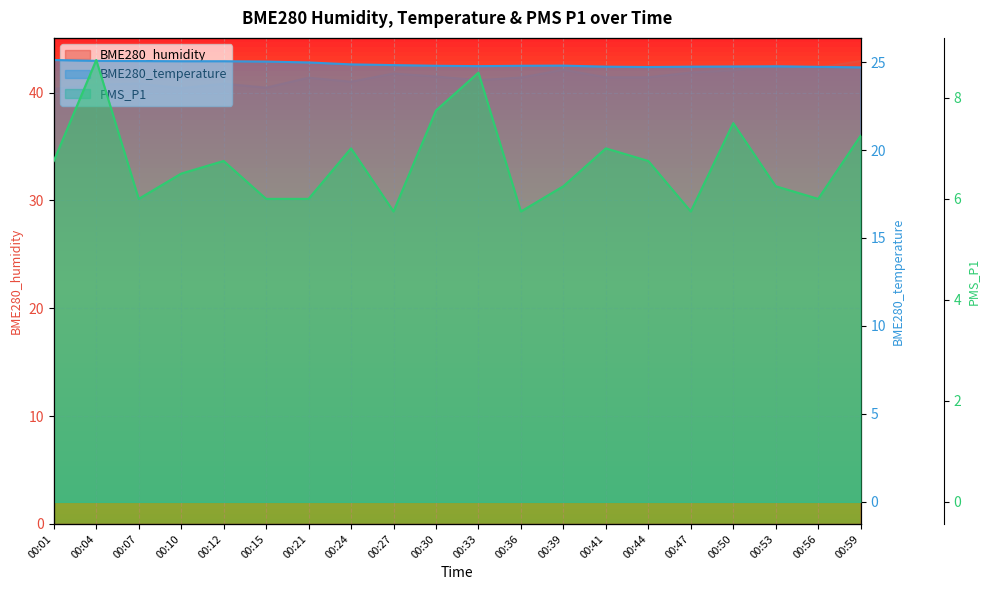

List the series in order of their overall mean, lowest first.

PMS_P1, BME280_temperature, BME280_humidity